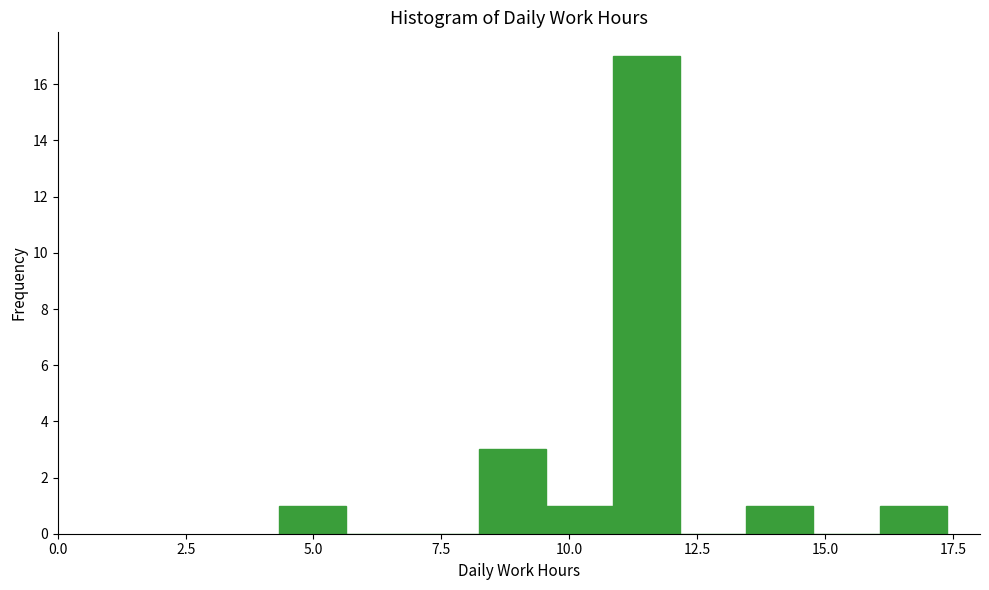

Around what value on the x-axis is the tallest bar? Give the approximate position of its centre, as read against the axis.

11.5